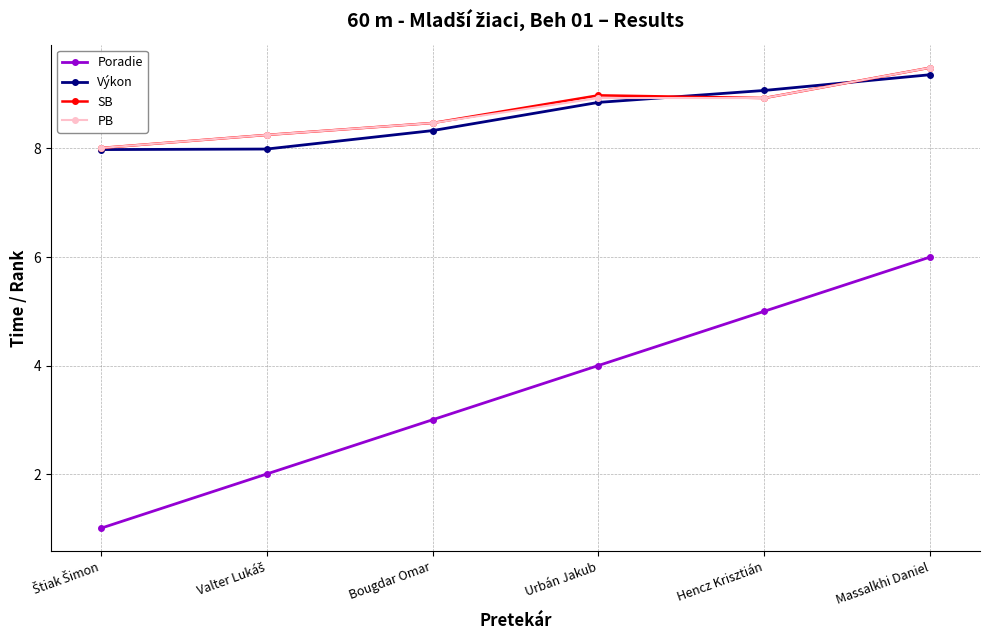

What is the approximate value of PB at Hencz Krisztián?

8.9